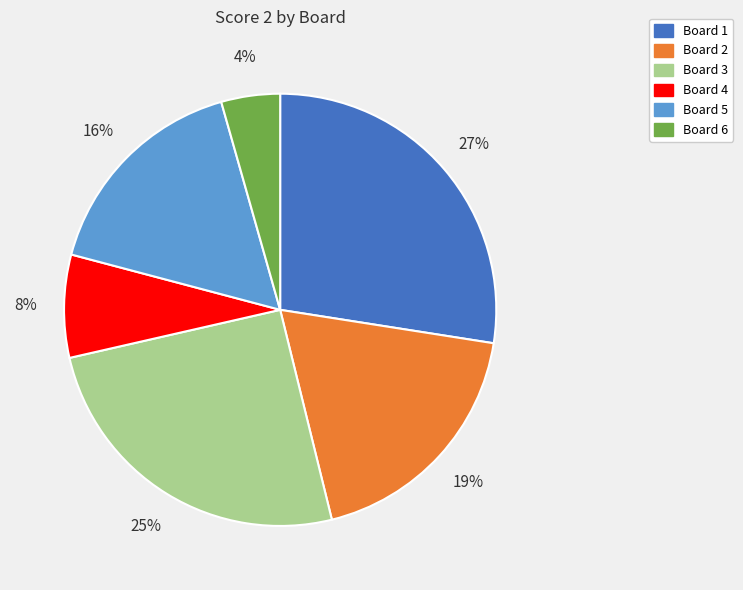

Does Board 4 account for over 50% of the chart?

No